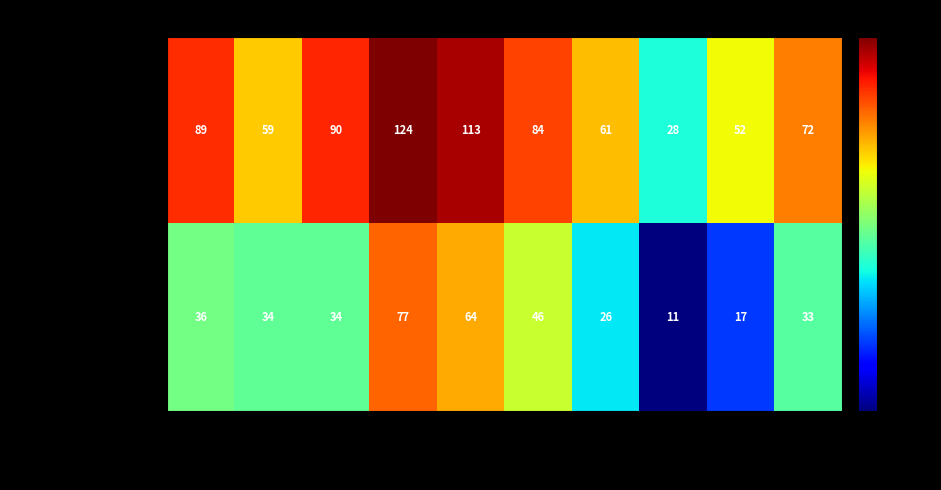

Is it true that (うち外国人)_逃亡 equals 64 at 30?

True